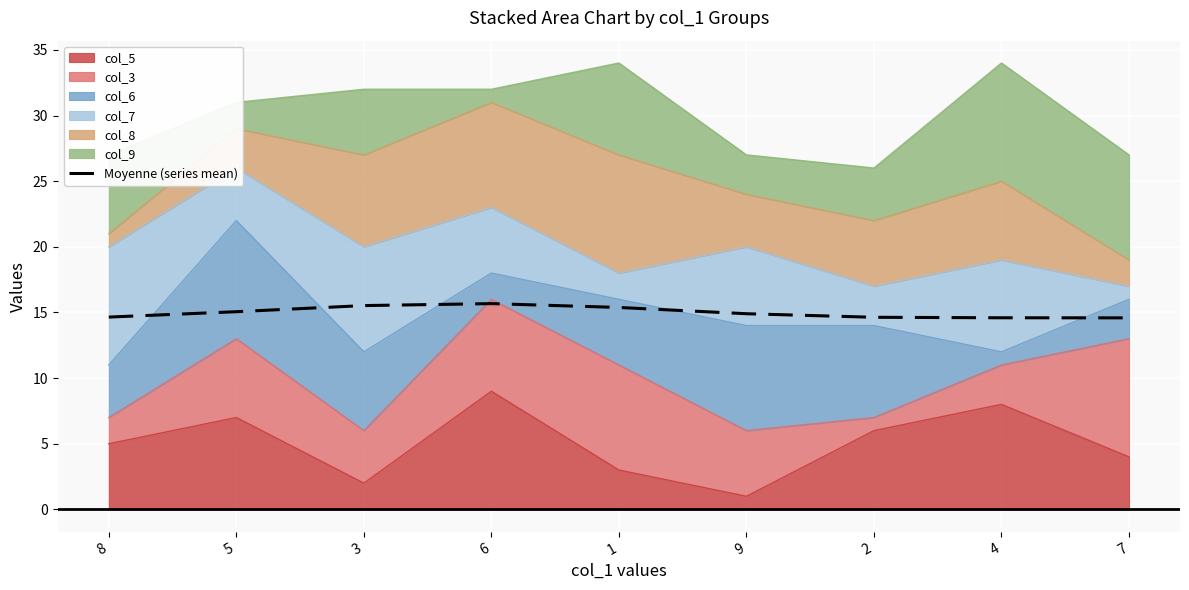

How many lines are shown in the chart?

1